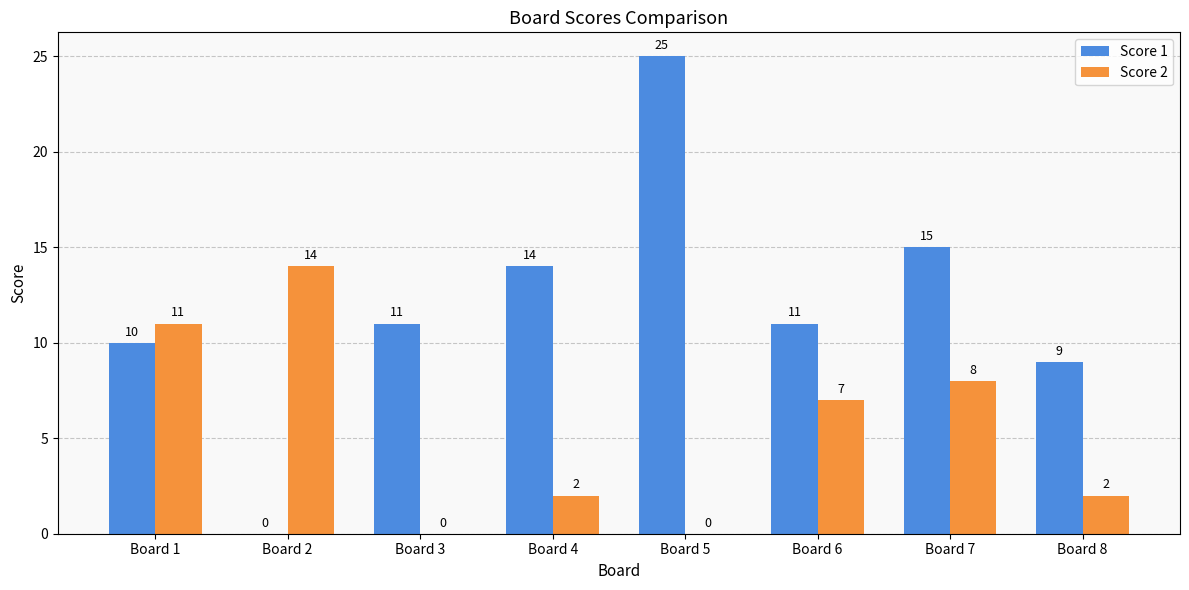

Reading left to right, transcribe all the data shown in this chart.

Score 1: 10	0	11	14	25	11	15	9
Score 2: 11	14	0	2	0	7	8	2